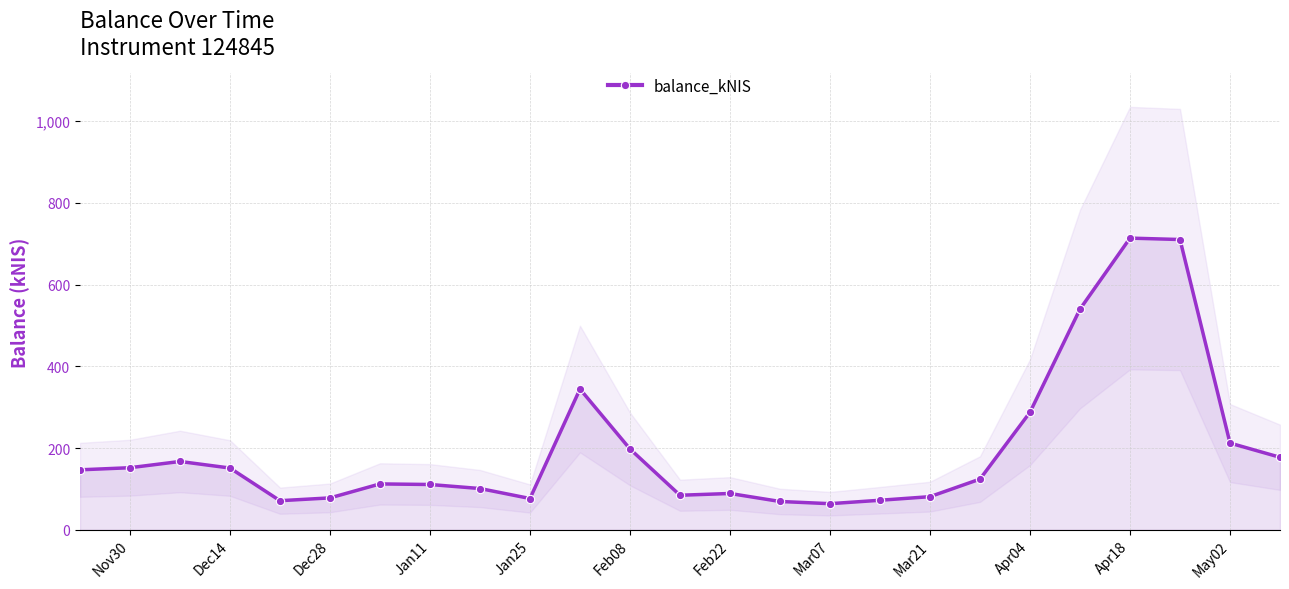

True or false: balance_kNIS has more than 1 interior local peaks.

True